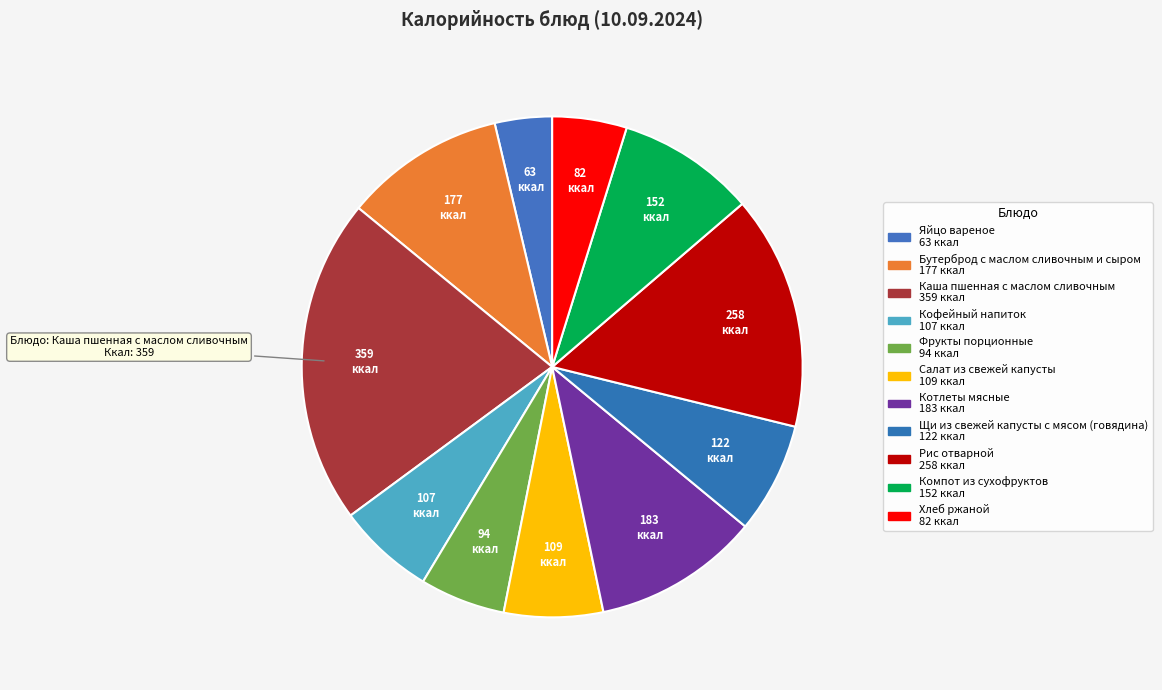

What is the ratio of the value at Щи из свежей капусты с мясом (говядина) to the value at Рис отварной?

0.5